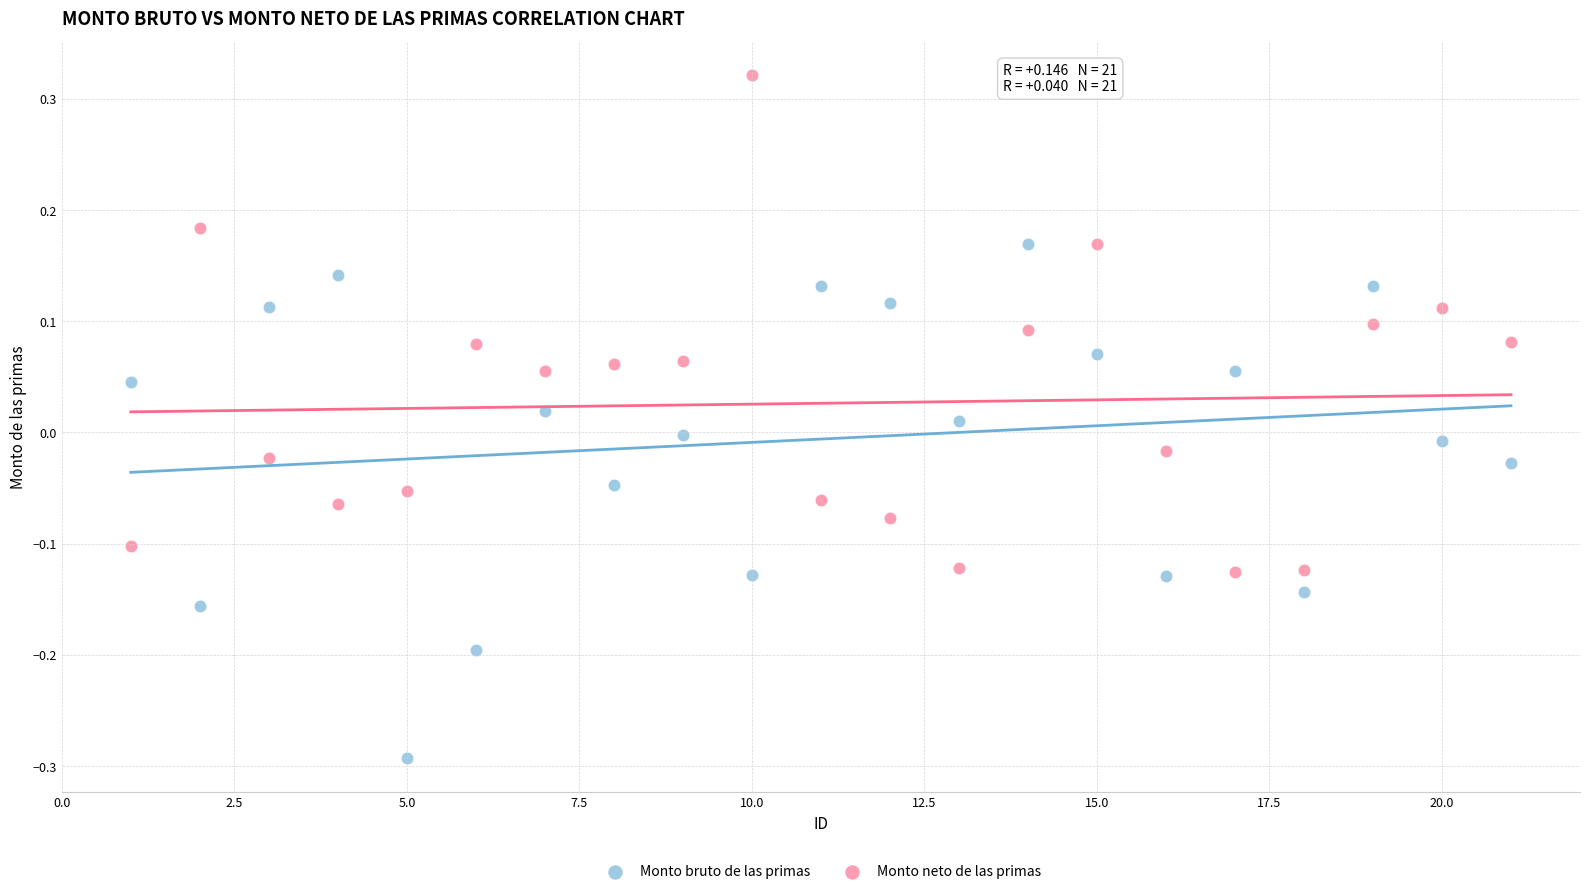

Across all data points, what is the range of X values (max minus min)?

20.0